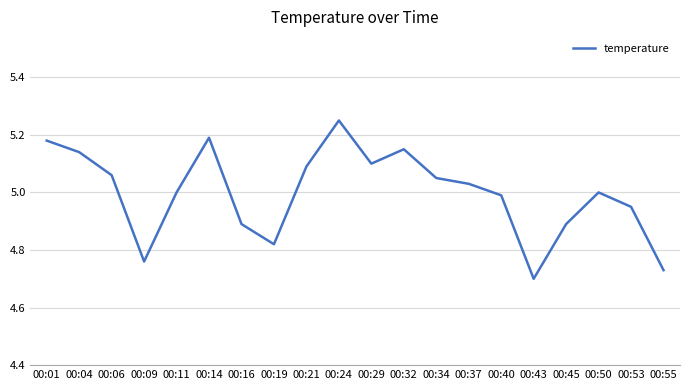

How many lines are shown in the chart?

1